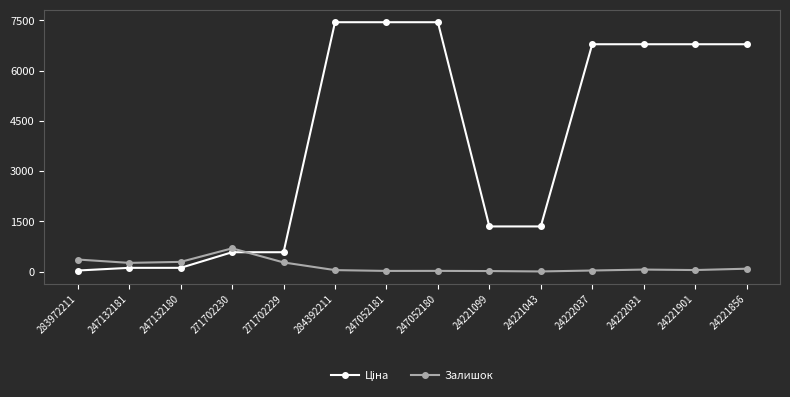

Which category has the highest value in the Залишок series?

271702230